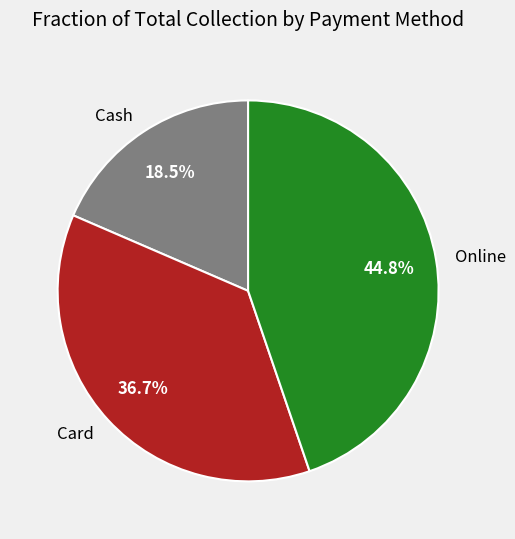

What percentage is NOT represented by Cash?

81.5%